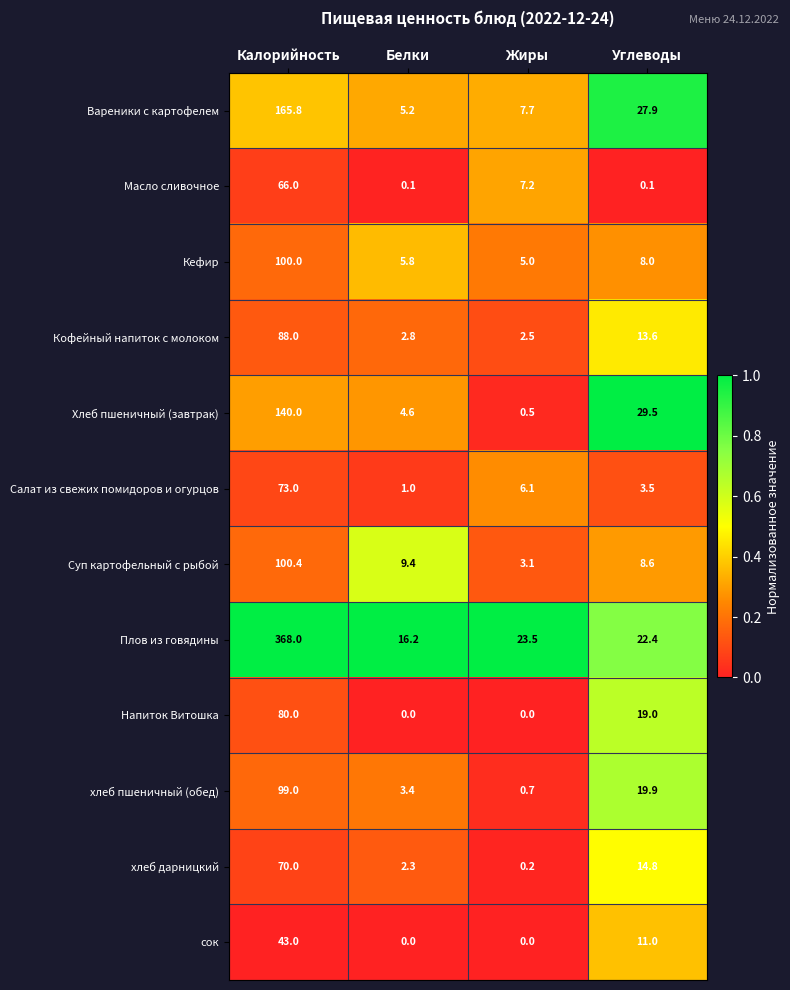

What is the average value of the Суп картофельный с рыбой series?

30.4